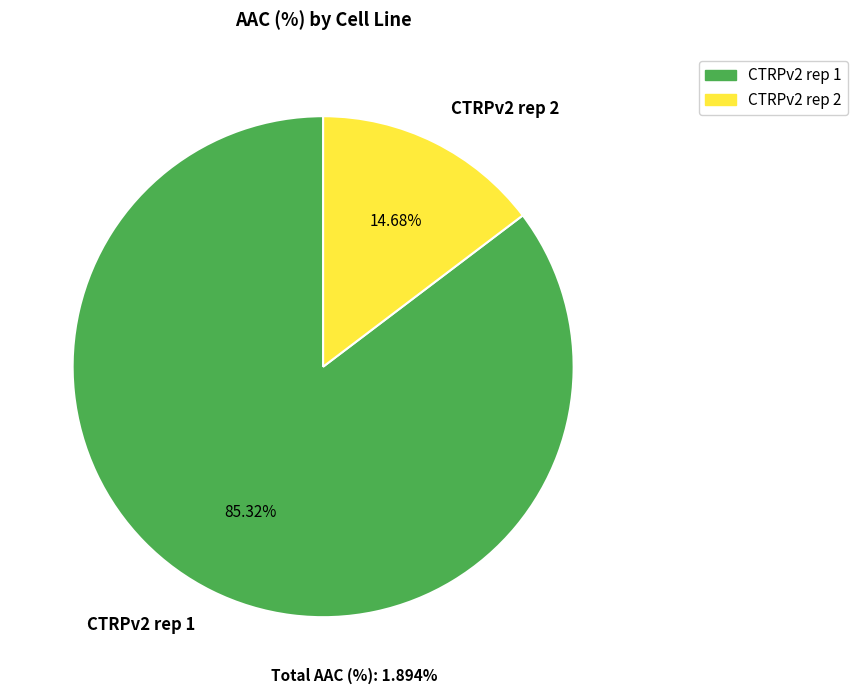

To the nearest percent, what is the combined percentage of CTRPv2 rep 2 and CTRPv2 rep 1?

100%